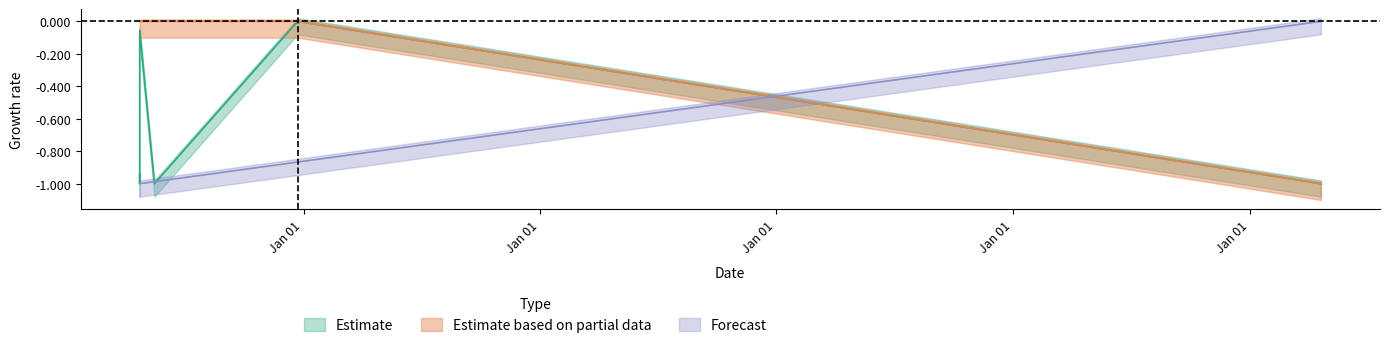

What is the value of the Forecast point at the 6th from the left?

-0.9